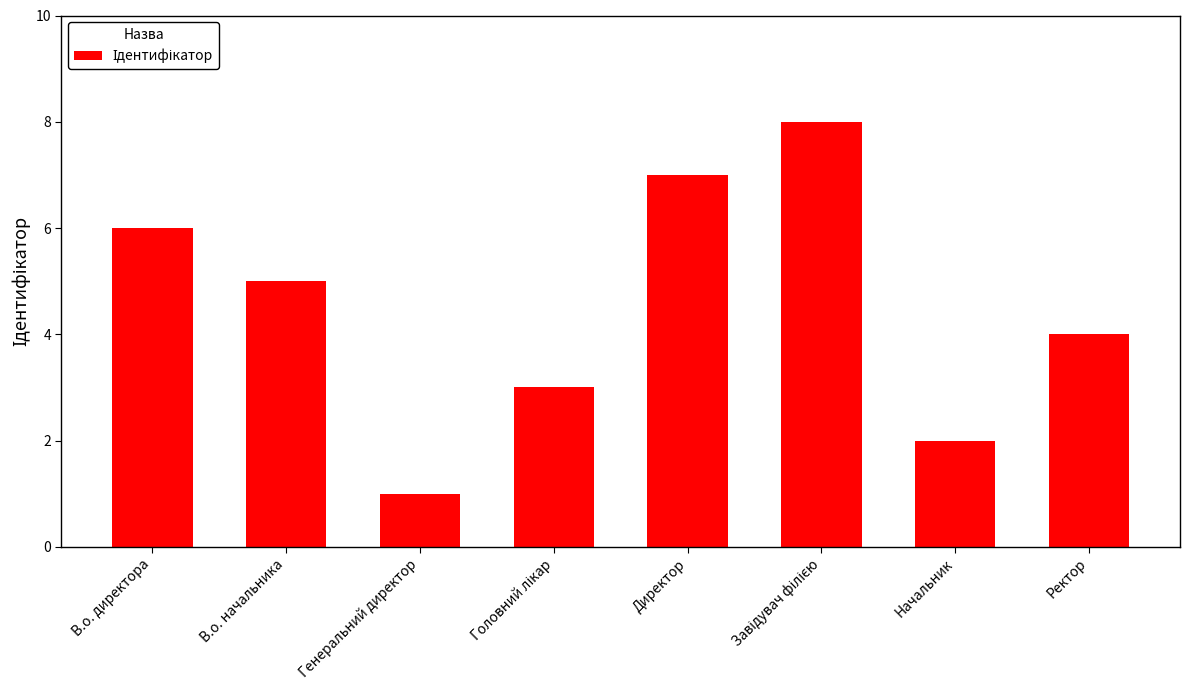

What is the change in value from Директор to Ректор?

-3